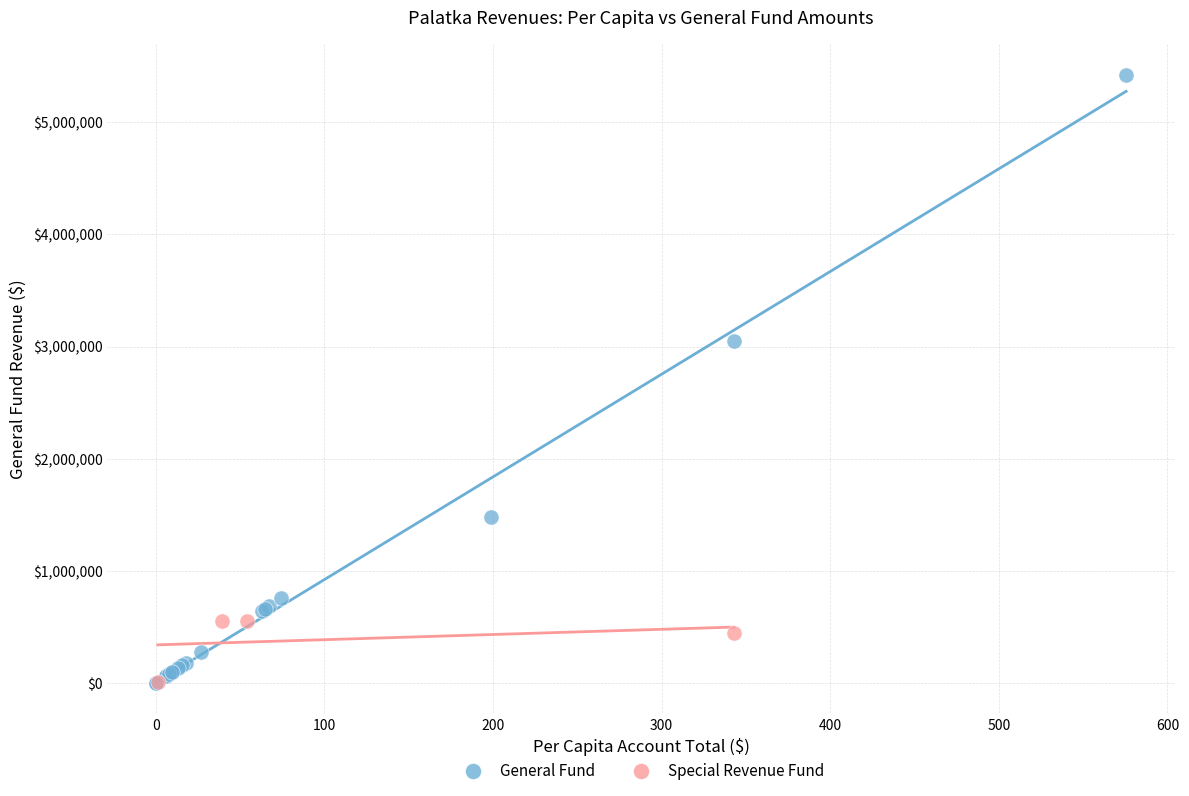

Which series reaches the maximum Y coordinate?

General Fund